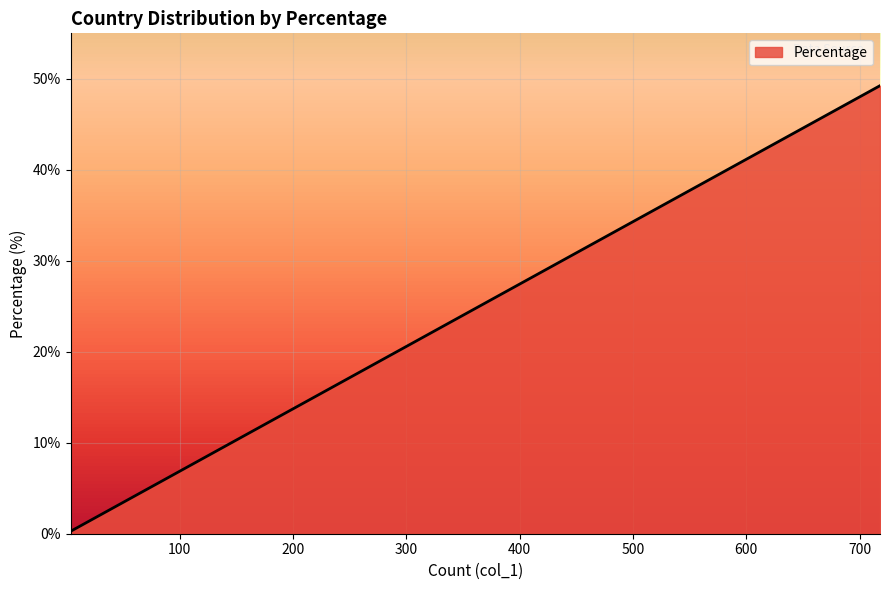

What is the difference between the second highest and second lowest values?

20.0